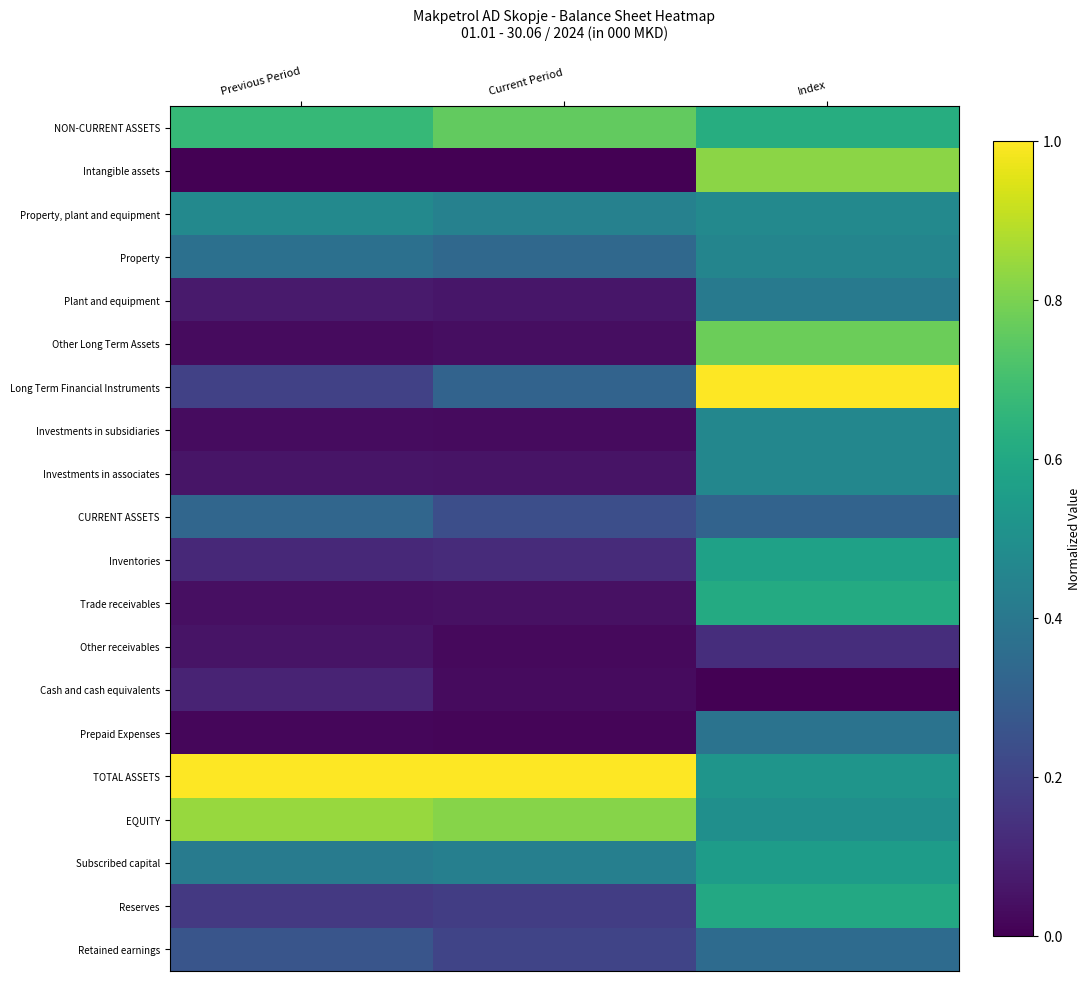

Reading left to right, transcribe all the data shown in this chart.

NON-CURRENT ASSETS: Previous Period=0.7	Current Period=0.8	Index=0.6
Intangible assets: Previous Period=0.0	Current Period=0.0	Index=0.8
Property, plant and equipment: Previous Period=0.5	Current Period=0.4	Index=0.5
Property: Previous Period=0.4	Current Period=0.3	Index=0.5
Plant and equipment: Previous Period=0.1	Current Period=0.1	Index=0.4
Other Long Term Assets: Previous Period=0.0	Current Period=0.0	Index=0.8
Long Term Financial Instruments: Previous Period=0.2	Current Period=0.3	Index=1.0
Investments in subsidiaries: Previous Period=0.0	Current Period=0.0	Index=0.5
Investments in associates: Previous Period=0.1	Current Period=0.1	Index=0.5
CURRENT ASSETS: Previous Period=0.3	Current Period=0.2	Index=0.3
Inventories: Previous Period=0.1	Current Period=0.1	Index=0.6
Trade receivables: Previous Period=0.0	Current Period=0.0	Index=0.6
Other receivables: Previous Period=0.1	Current Period=0.0	Index=0.1
Cash and cash equivalents: Previous Period=0.1	Current Period=0.0	Index=0.0
Prepaid Expenses: Previous Period=0.0	Current Period=0.0	Index=0.4
TOTAL ASSETS: Previous Period=1.0	Current Period=1.0	Index=0.5
EQUITY: Previous Period=0.8	Current Period=0.8	Index=0.5
Subscribed capital: Previous Period=0.4	Current Period=0.4	Index=0.6
Reserves: Previous Period=0.2	Current Period=0.2	Index=0.6
Retained earnings: Previous Period=0.3	Current Period=0.2	Index=0.4